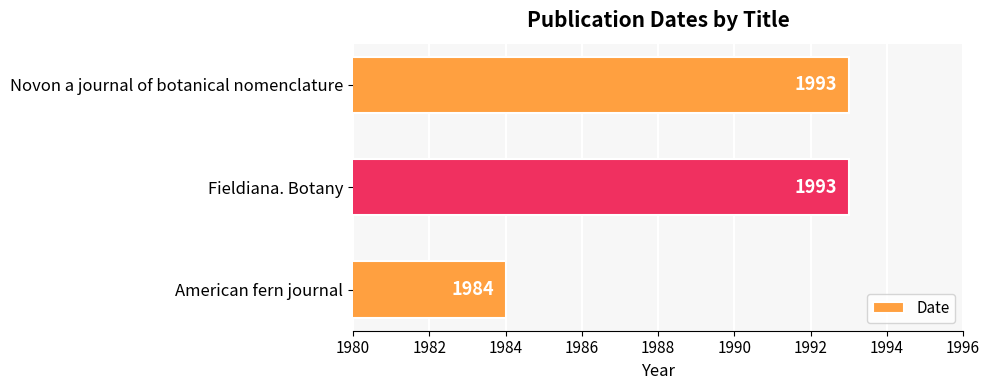

What is the greatest value displayed?

1993